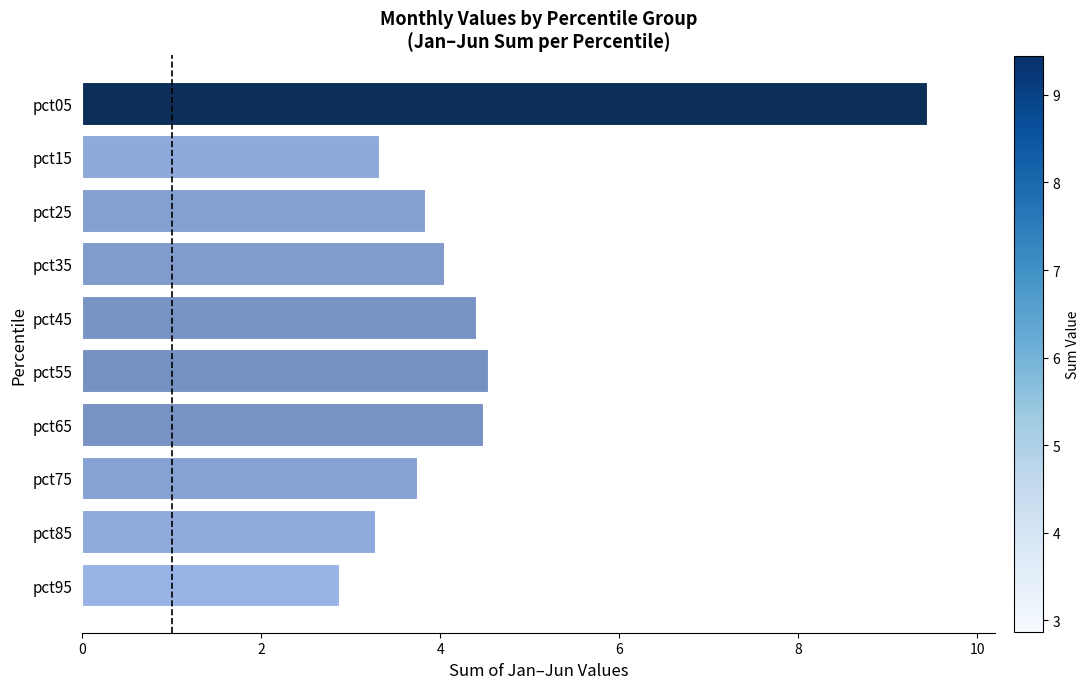

The value at pct35 is 4.0. True or false?

True